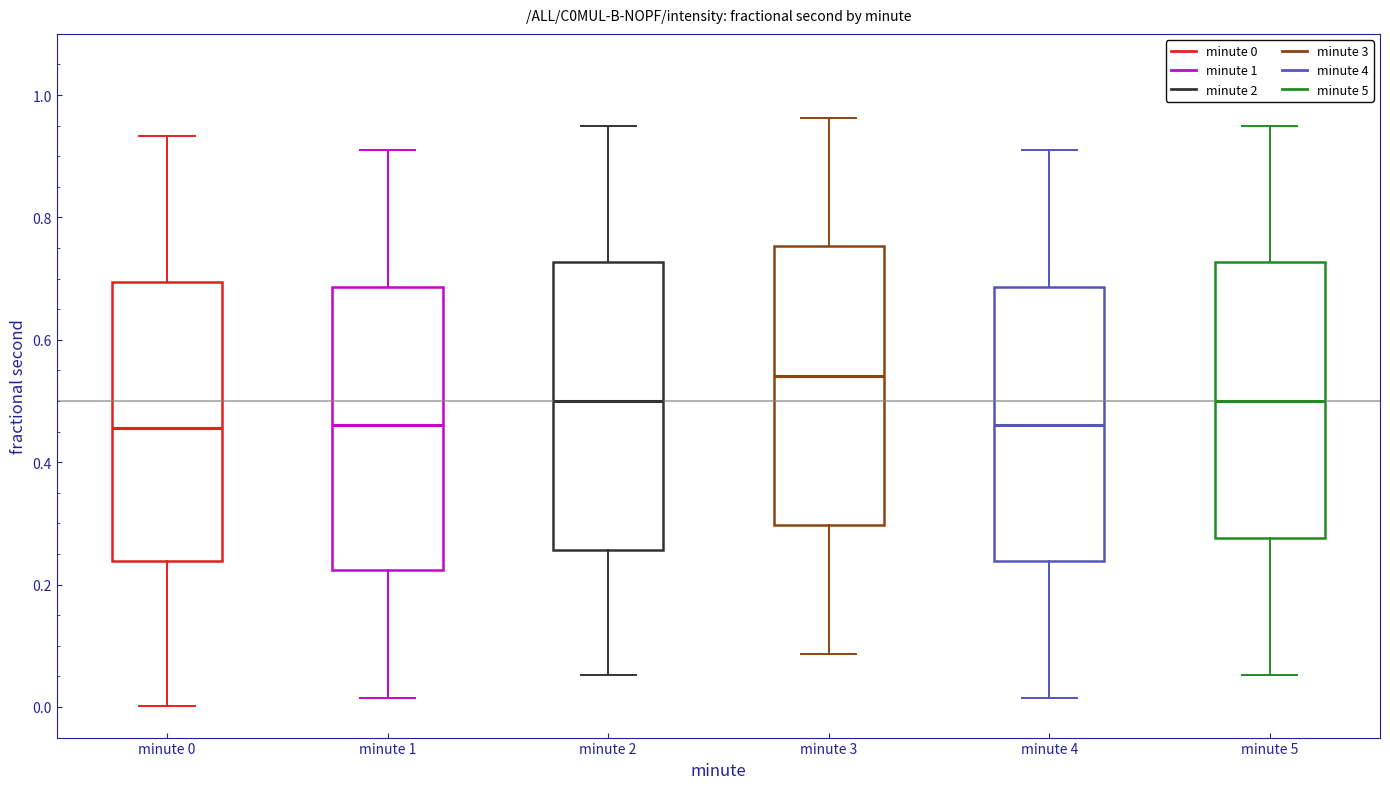

Reading left to right, transcribe this box plot: for each box, give where its median line is, the range the box spans, and where its two whiskers end, as read against the y-axis. The values are not printed on the chart, so give them approximately, as read against the axis.

minute 0: median 0.46, box 0.24 to 0.70, whiskers 0.00 to 0.94
minute 1: median 0.46, box 0.22 to 0.68, whiskers 0.02 to 0.92
minute 2: median 0.50, box 0.26 to 0.72, whiskers 0.06 to 0.94
minute 3: median 0.54, box 0.30 to 0.76, whiskers 0.08 to 0.96
minute 4: median 0.46, box 0.24 to 0.68, whiskers 0.02 to 0.92
minute 5: median 0.50, box 0.28 to 0.72, whiskers 0.06 to 0.94